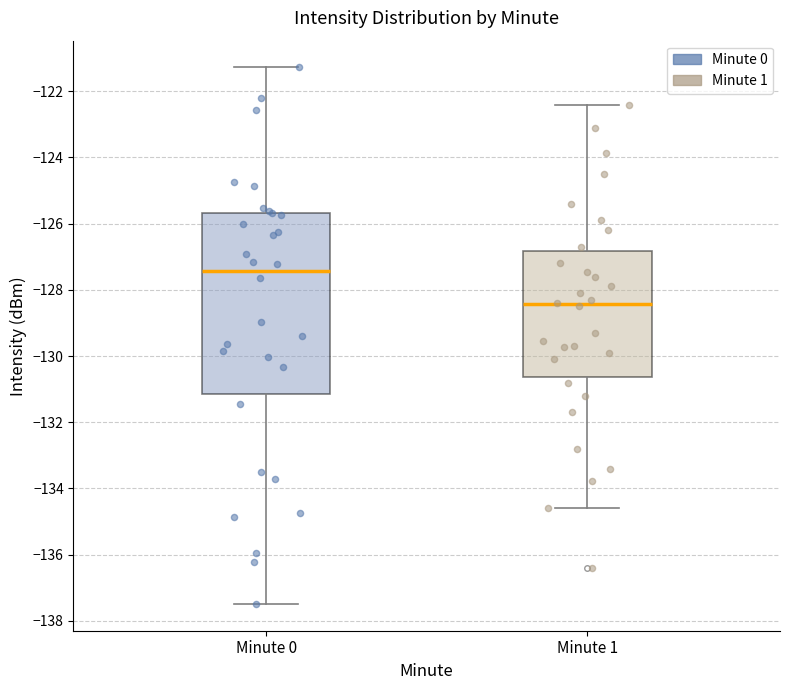

Where does the upper whisker of the box for Minute 0 end on the y-axis? The values are not printed on the chart, so give them approximately, as read against the axis.

-121.2